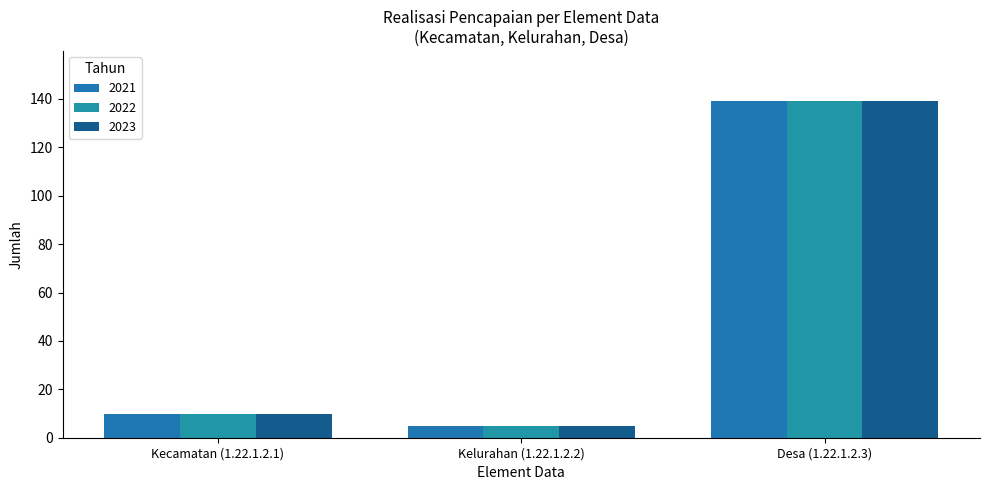

How many groups of bars are there?

3